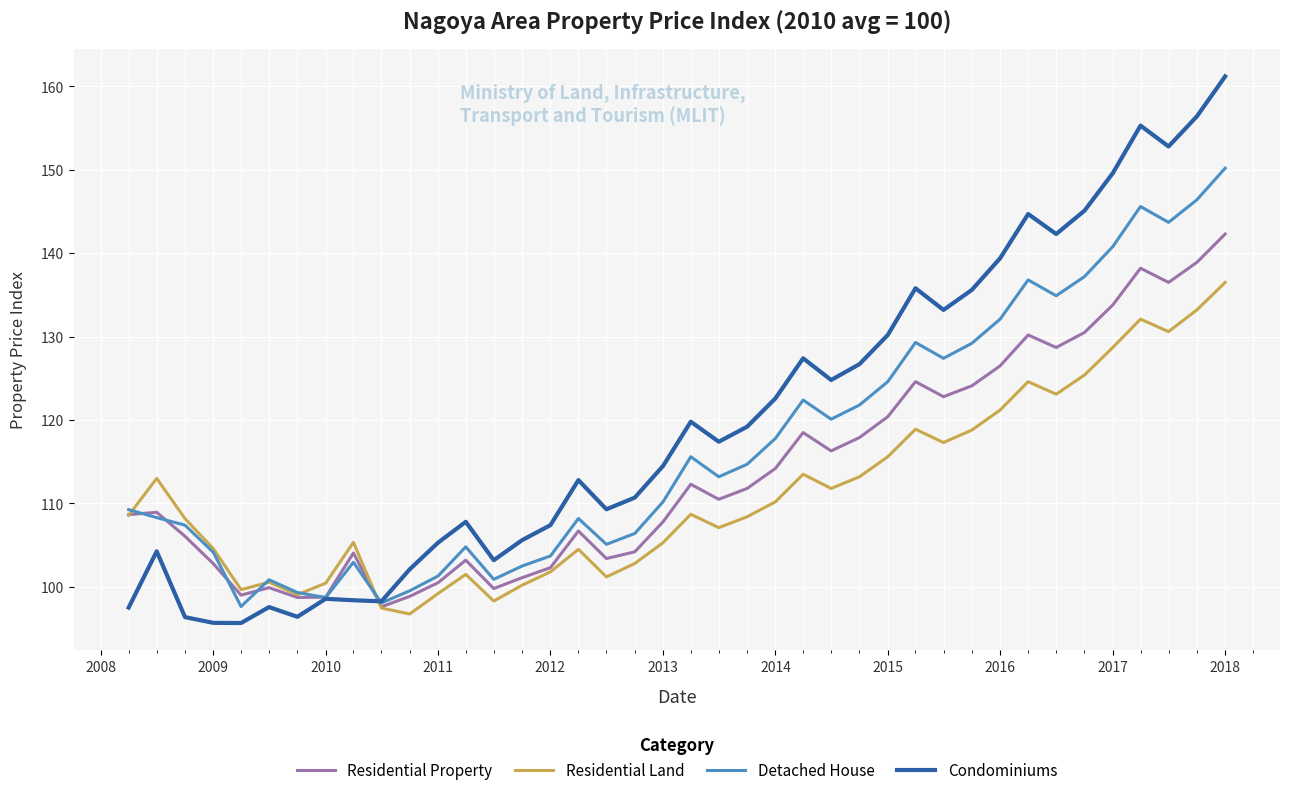

How many interior local valleys does the Detached House series have?

10